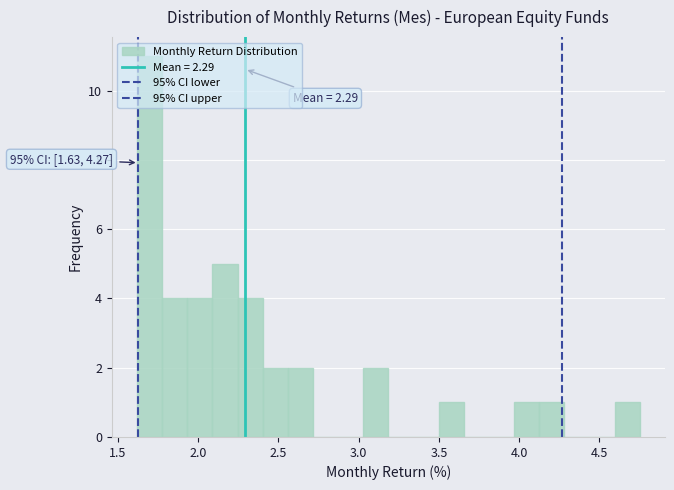

Read against the x-axis, roughly where is the centre of the tallest bar?

1.70